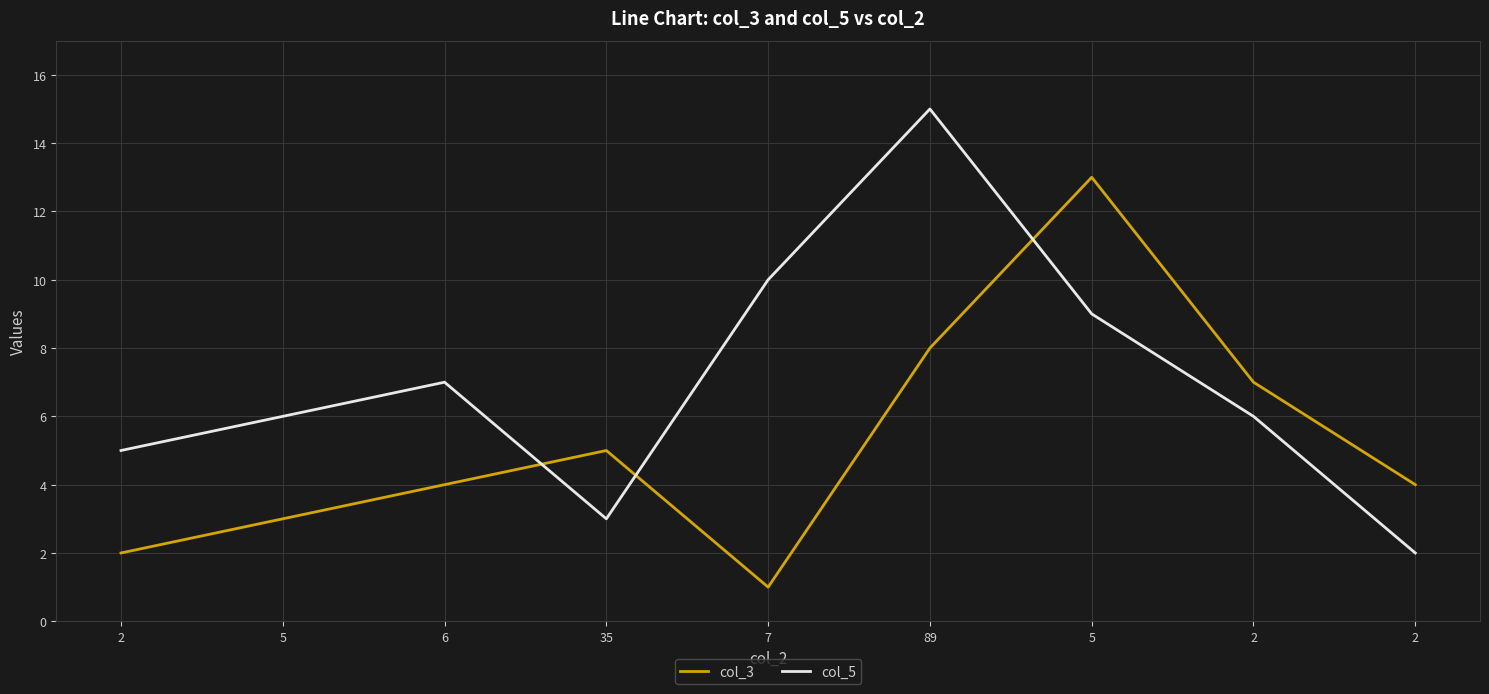

Reading left to right, transcribe all the data shown in this chart.

col_3: 2	3	4	5	1	8	13	7	4
col_5: 5	6	7	3	10	15	9	6	2